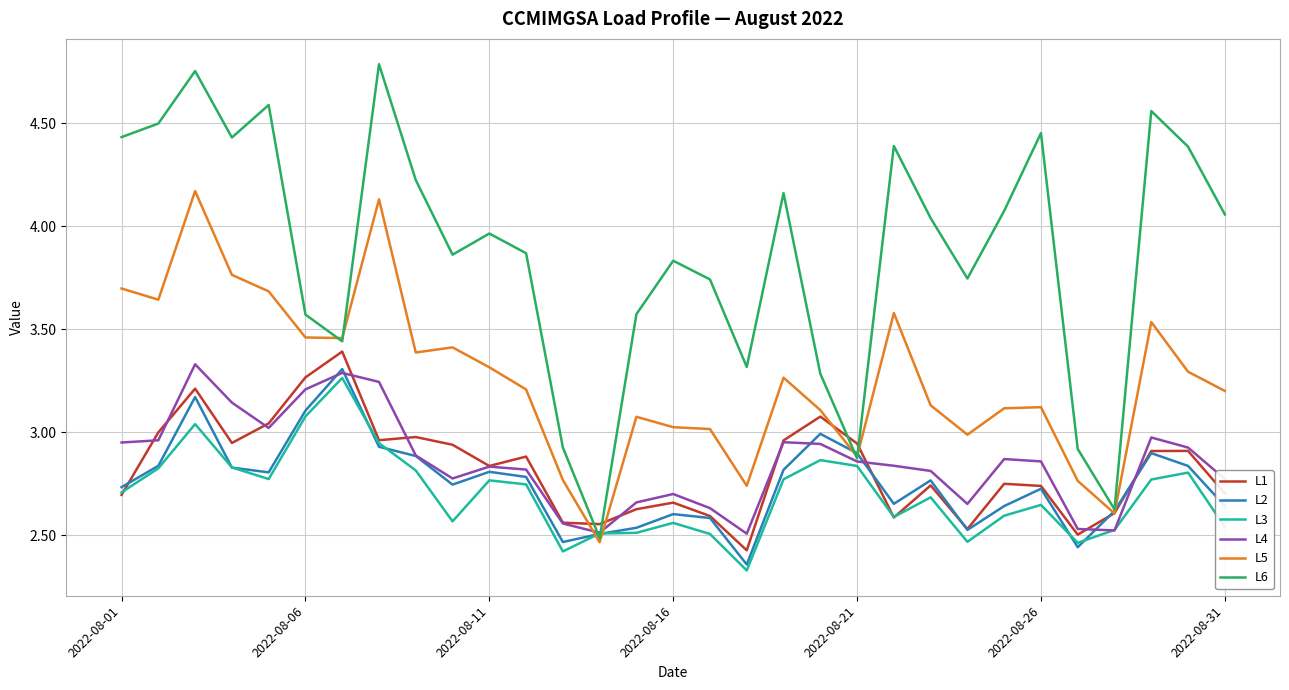

How many lines are shown in the chart?

6